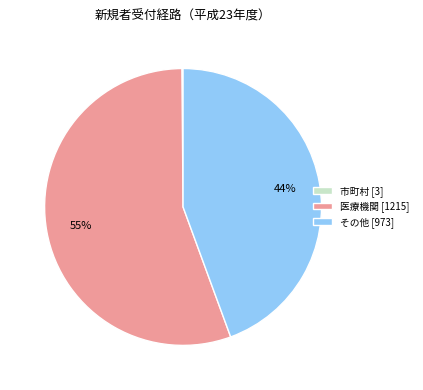

To the nearest percent, what is the average slice percentage?

33%